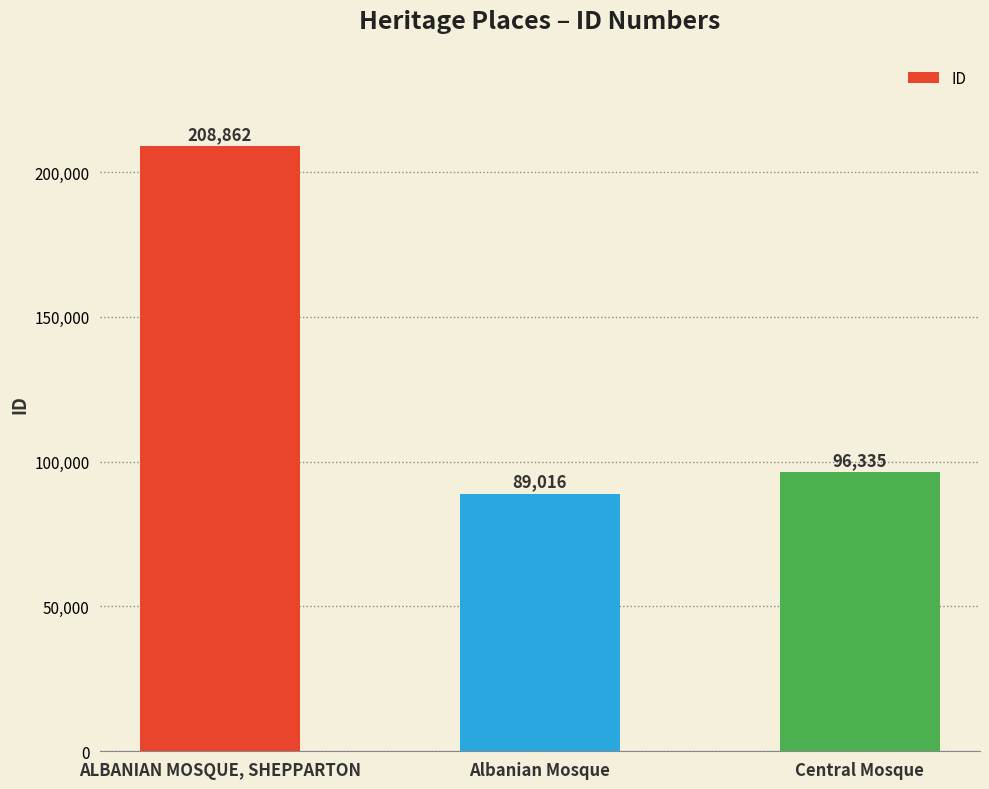

Is it true that the value at Central Mosque is 96335?

True